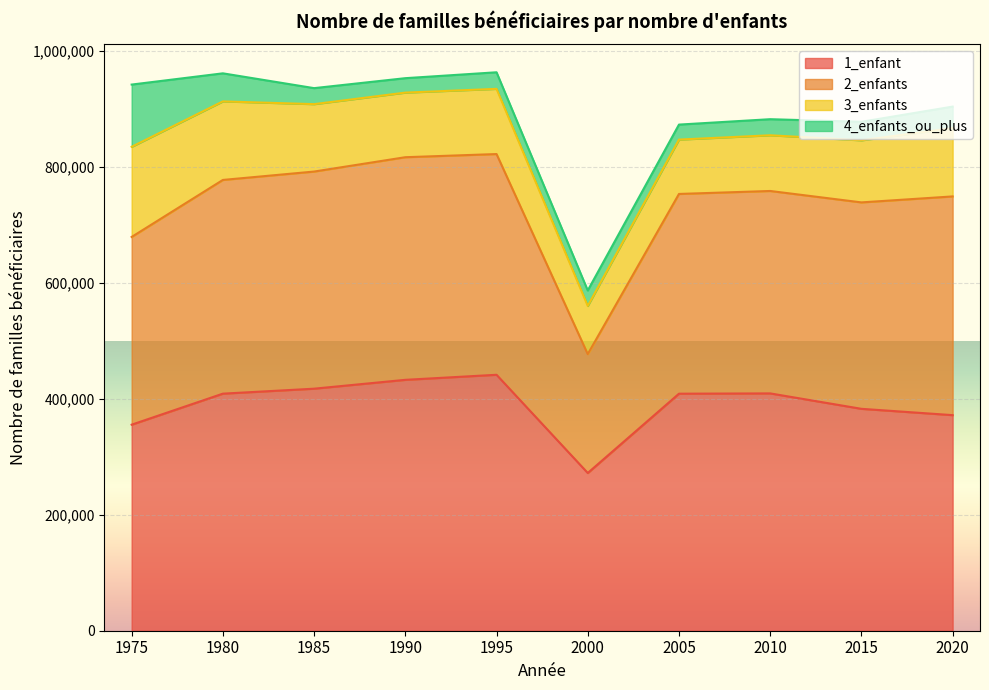

How many lines are shown in the chart?

4